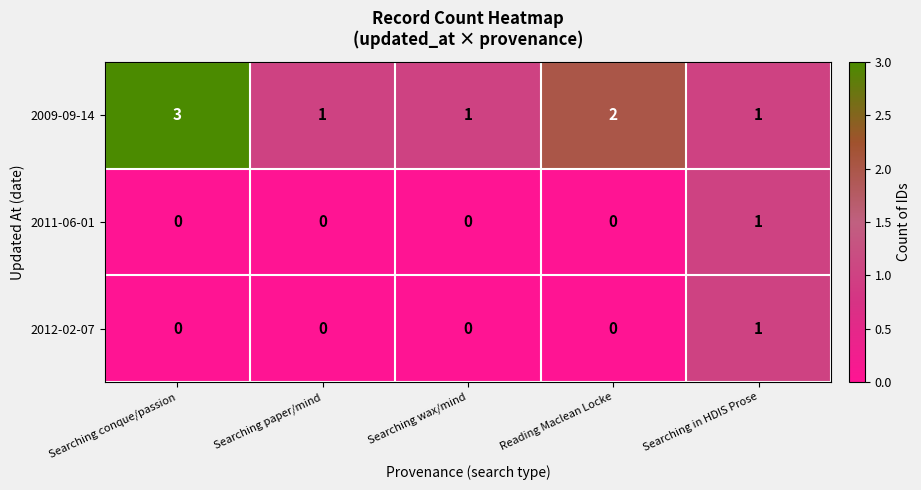

Reading left to right, transcribe all the data shown in this chart.

2009-09-14: Searching conque/passion=3	Searching paper/mind=1	Searching wax/mind=1	Reading Maclean Locke=2	Searching in HDIS Prose=1
2011-06-01: Searching conque/passion=0	Searching paper/mind=0	Searching wax/mind=0	Reading Maclean Locke=0	Searching in HDIS Prose=1
2012-02-07: Searching conque/passion=0	Searching paper/mind=0	Searching wax/mind=0	Reading Maclean Locke=0	Searching in HDIS Prose=1